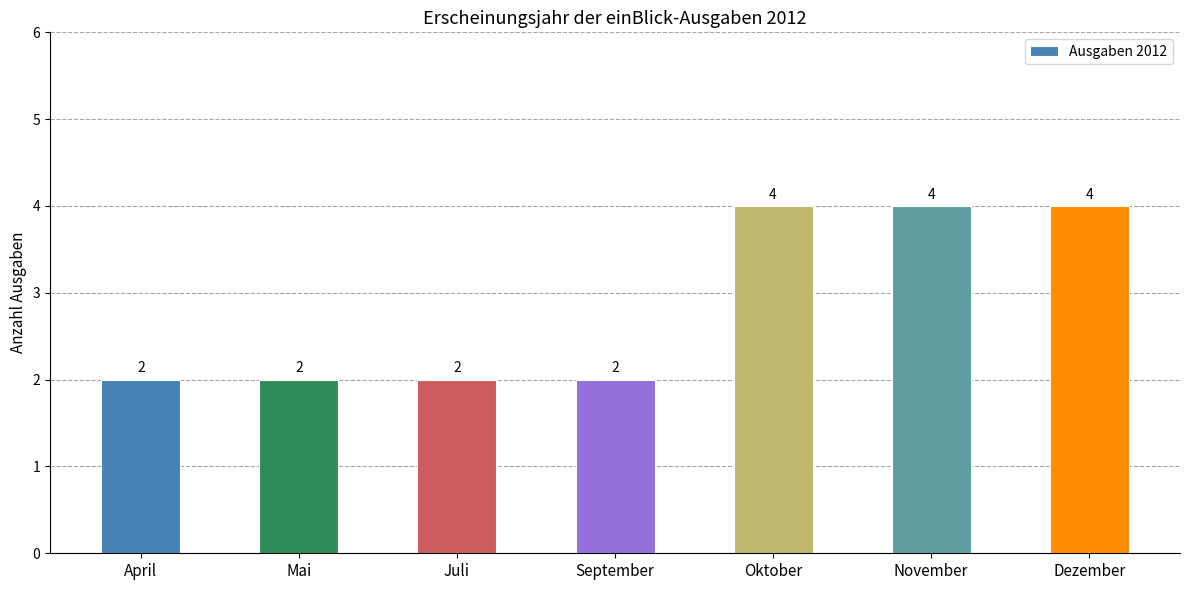

The value at Dezember is 5. True or false?

False